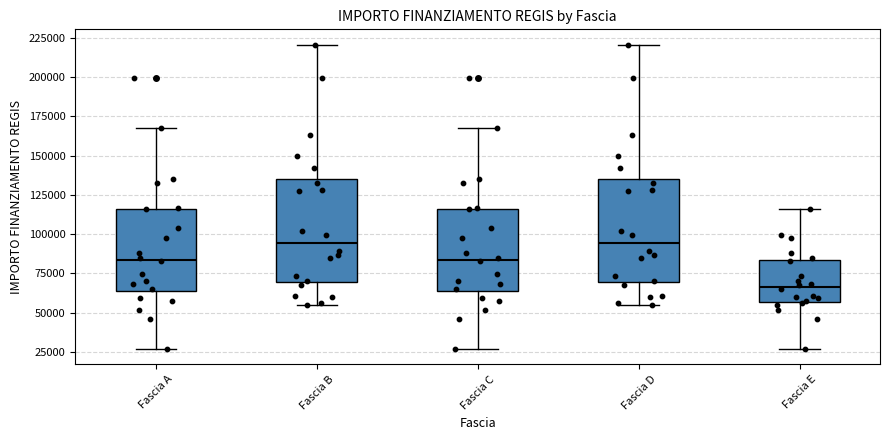

Where does the lower whisker of the box for Fascia C end on the y-axis? The values are not printed on the chart, so give them approximately, as read against the axis.

25000